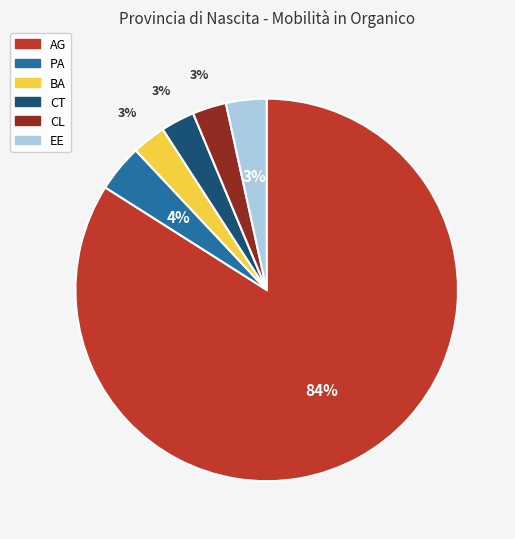

Combined, do CT and AG account for over 50%?

Yes